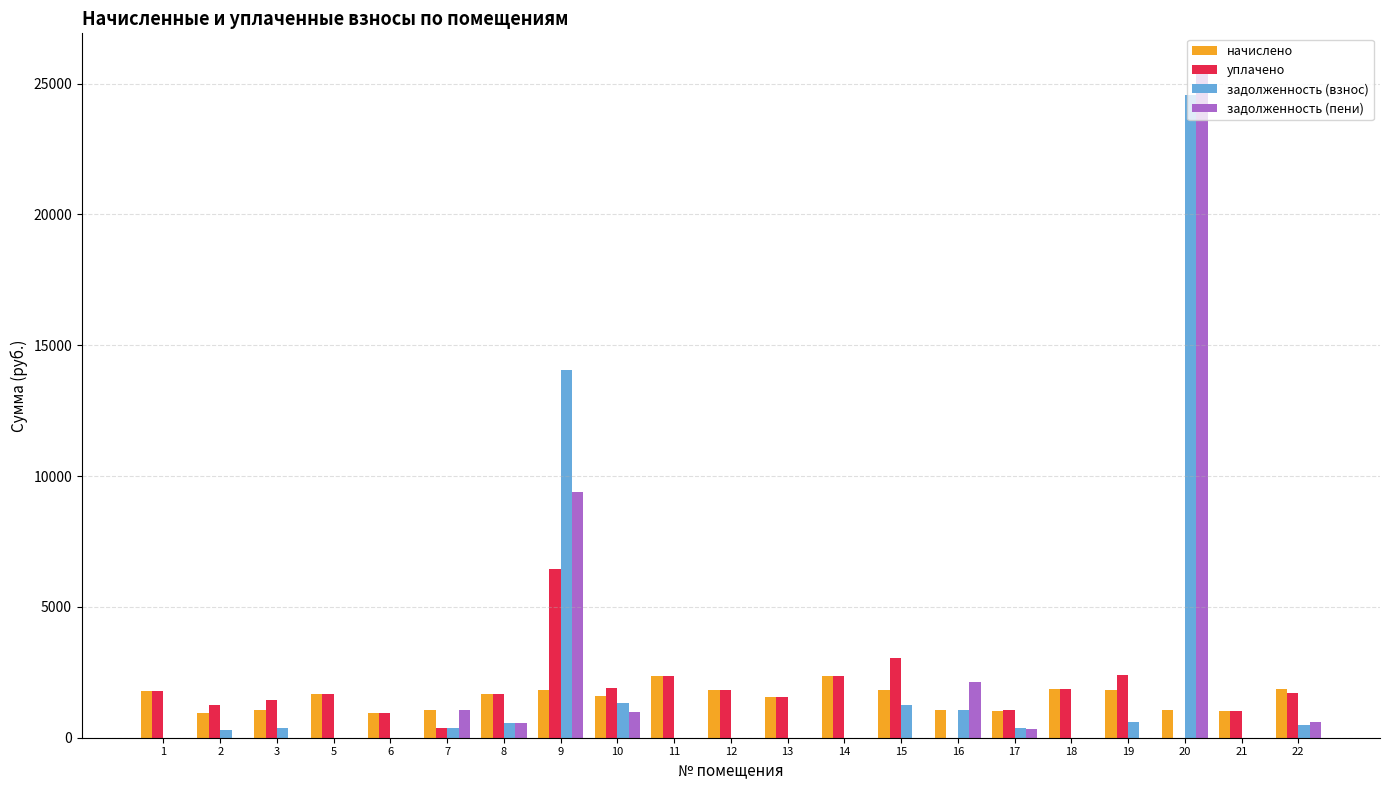

What is the sum of all задолженность (взнос) values?

45280.3